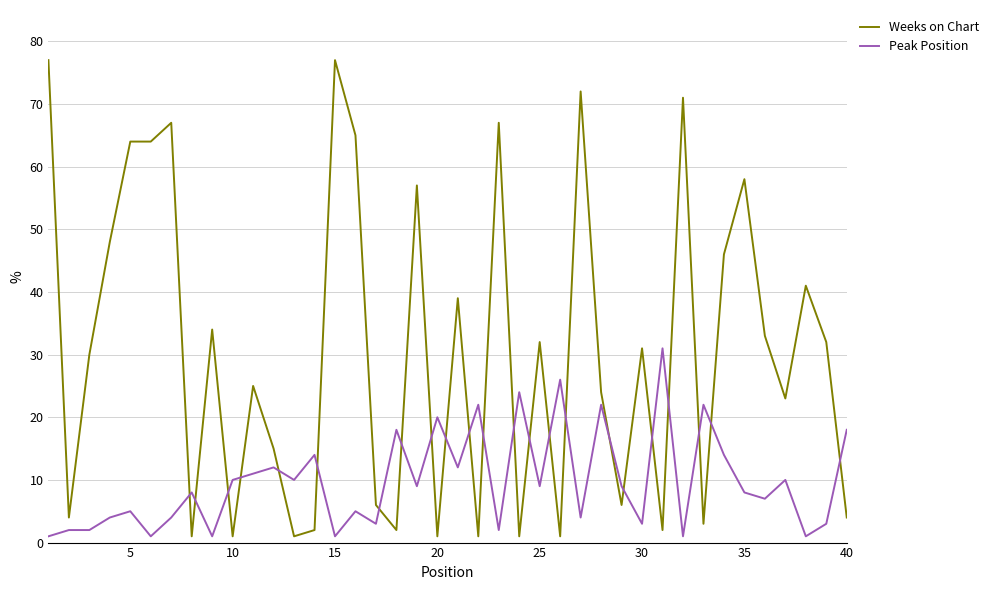

Reading right to left, list all the values displayed in this chart.

Weeks on Chart: 4	32	41	23	33	58	46	3	71	2	31	6	24	72	1	32	1	67	1	39	1	57	2	6	65	77	2	1	15	25	1	34	1	67	64	64	48	30	4	77
Peak Position: 18	3	1	10	7	8	14	22	1	31	3	9	22	4	26	9	24	2	22	12	20	9	18	3	5	1	14	10	12	11	10	1	8	4	1	5	4	2	2	1